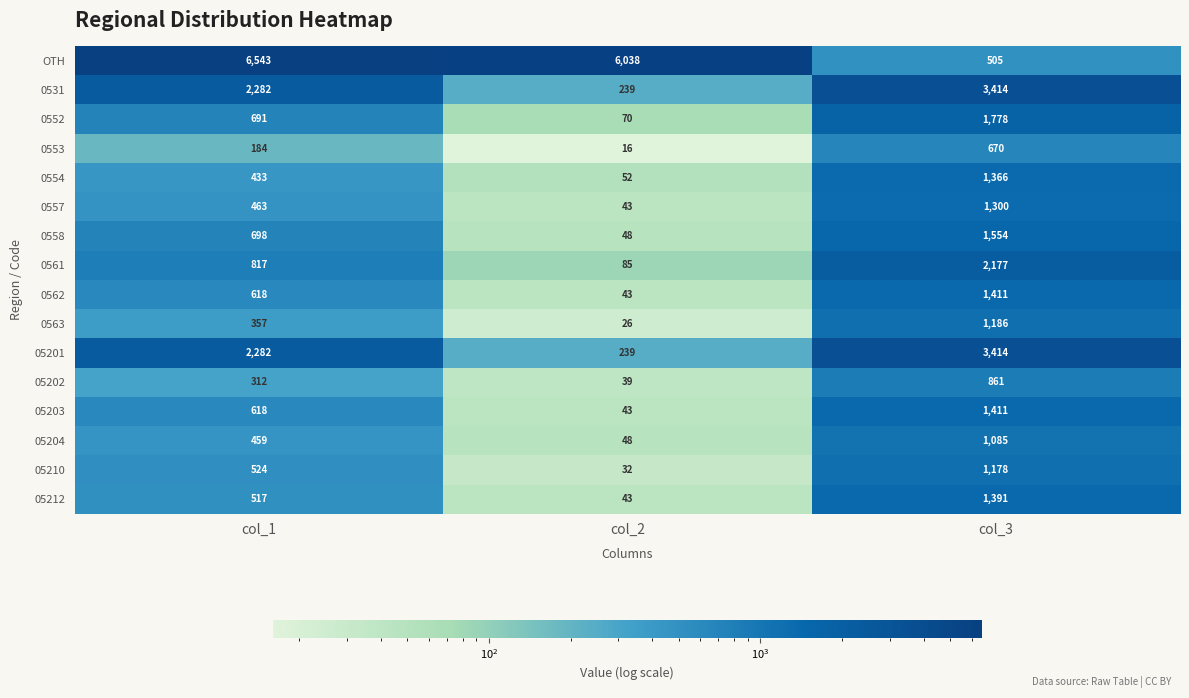

Where is 0553 nearest to the value 343?

col_1